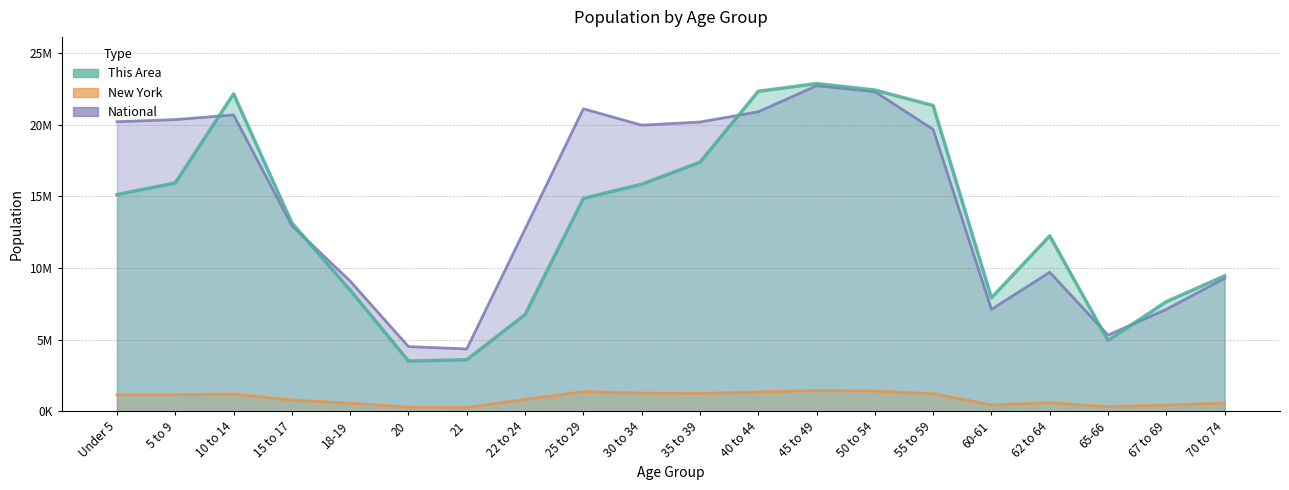

Rank the series by their maximum value, from highest to lowest.

This Area, National, New York